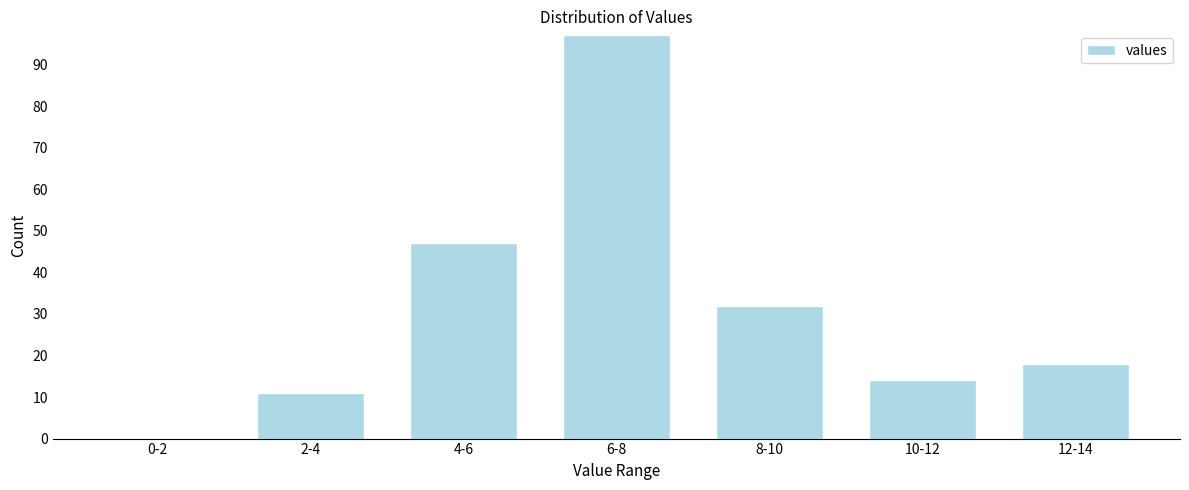

Reading left to right, transcribe all the data shown in this chart.

0-2=0	2-4=11	4-6=47	6-8=97	8-10=32	10-12=14	12-14=18